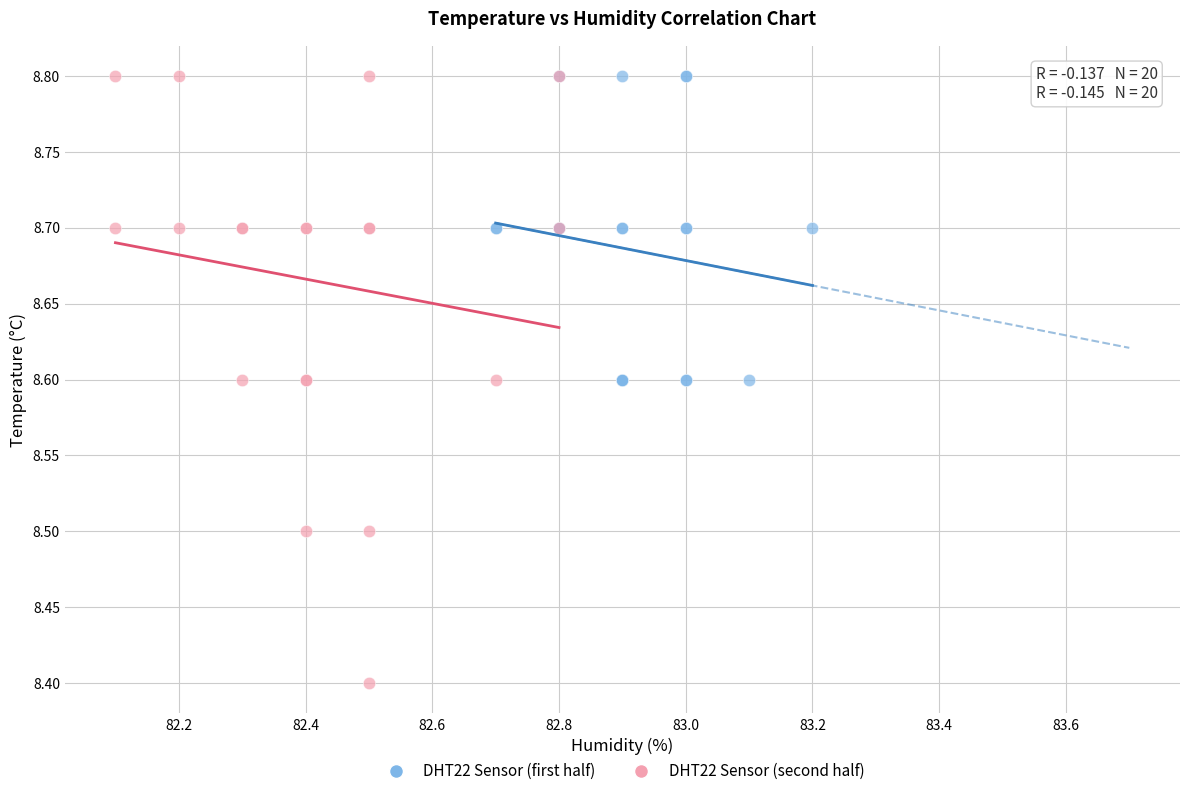

What are all the series names shown in the legend?

DHT22 Sensor (first half), DHT22 Sensor (second half)